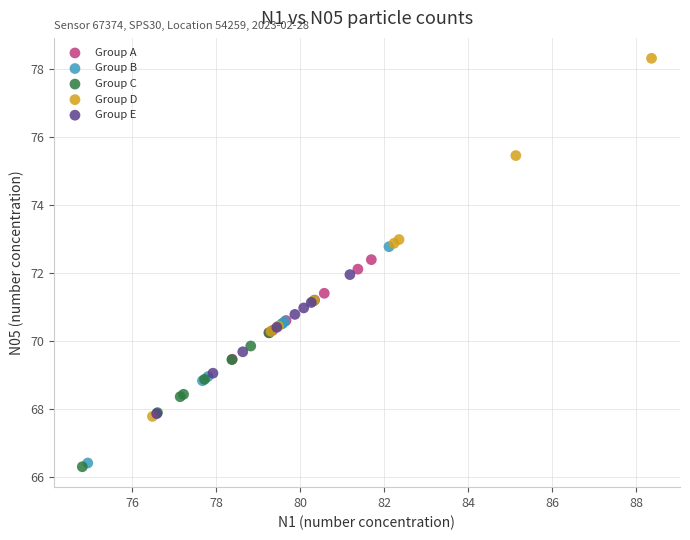

Which series reaches the maximum Y coordinate?

Group D